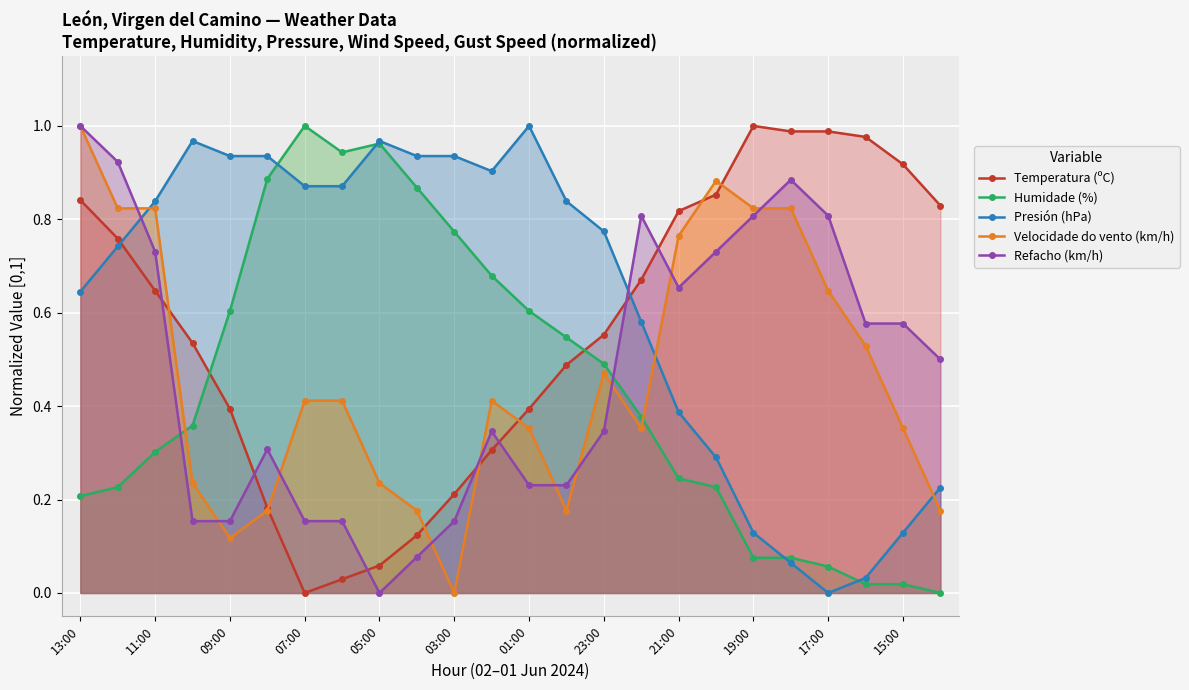

Which series has the largest total across all categories?

Presión (hPa)